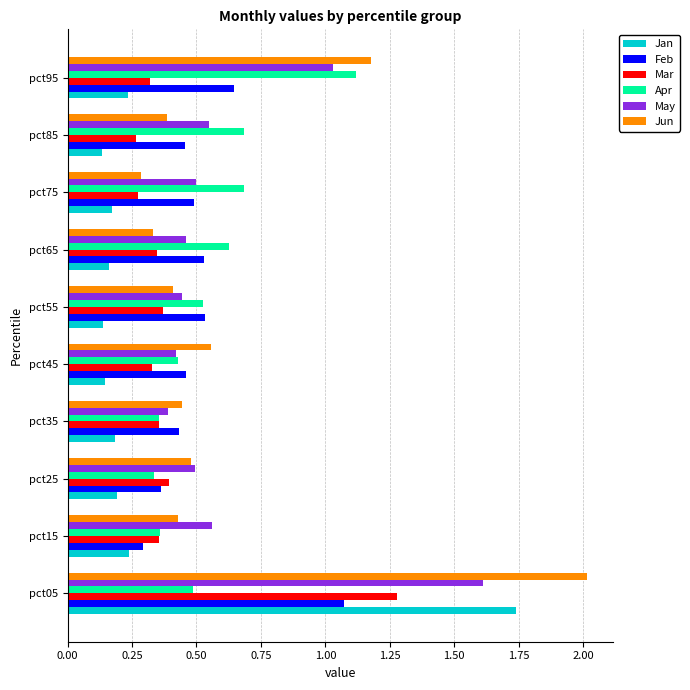

True or false: Mar has a value of 0.3 at pct45.

True